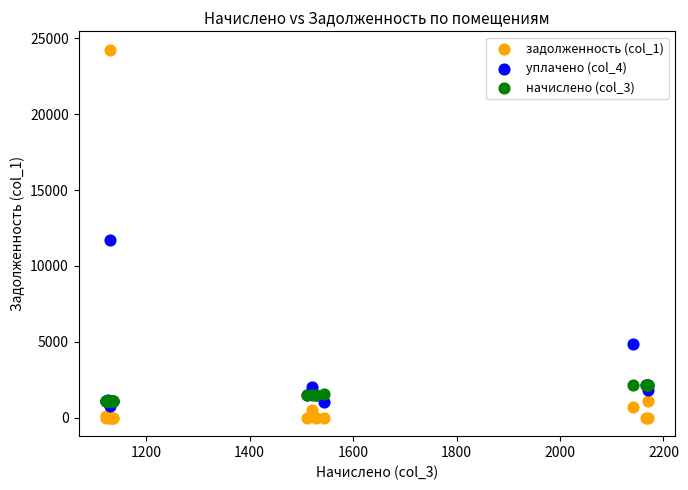

Across all series, what Y value is closest to 12119?

11709.9